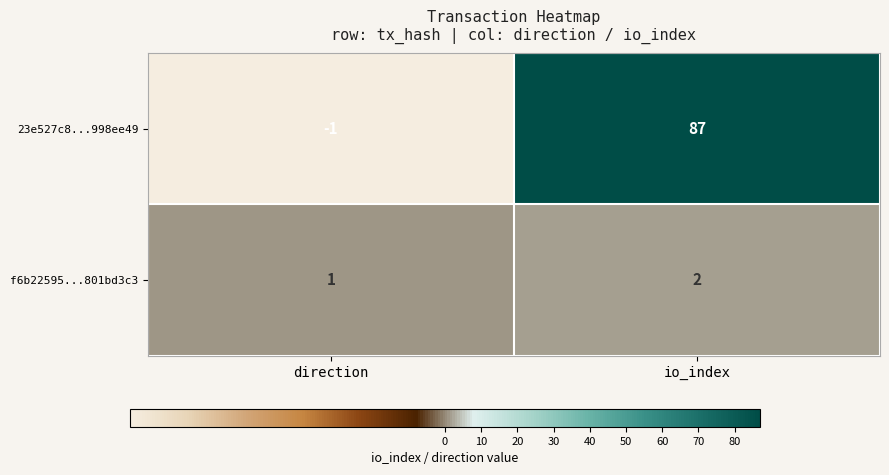

What is the difference between the highest and lowest values at direction?

2